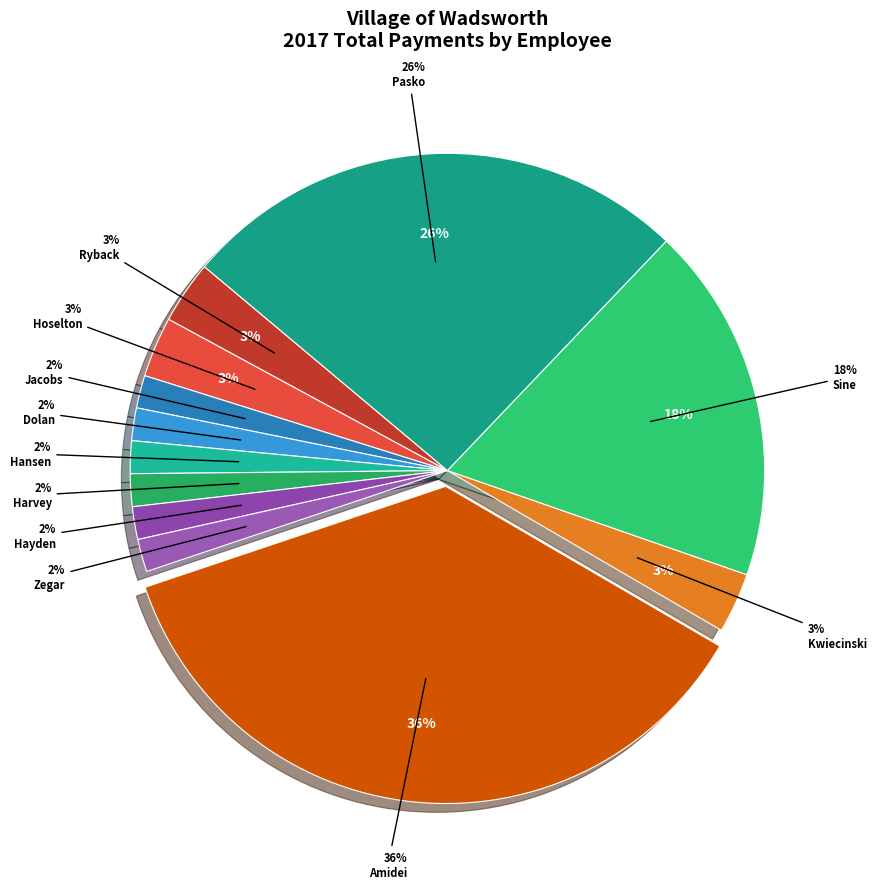

To the nearest percent, what percentage of the pie is Evelyn M. Hoselton?

3%